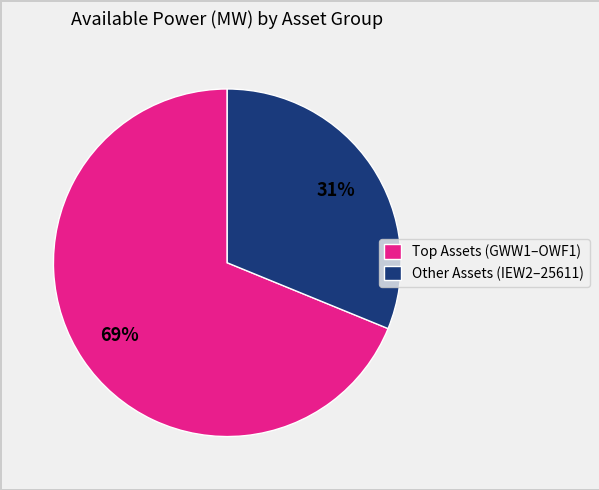

To the nearest percent, what is the difference between the largest and smallest slice percentages?

38%